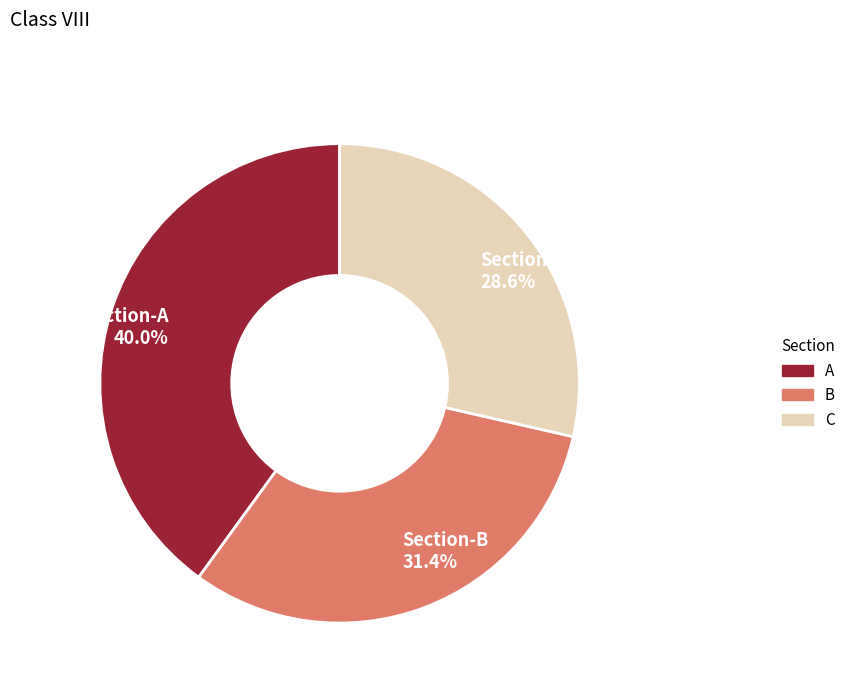

Rank the categories by value from lowest to highest.

Section-C, Section-B, Section-A